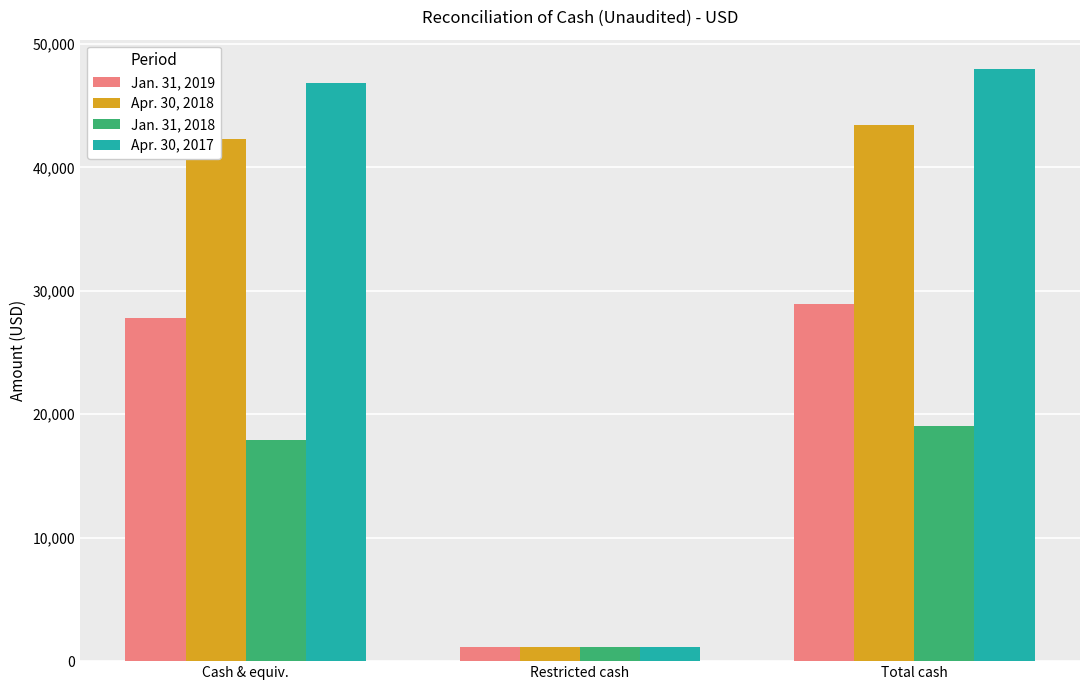

Are the bars grouped side by side (vs. stacked)?

Yes